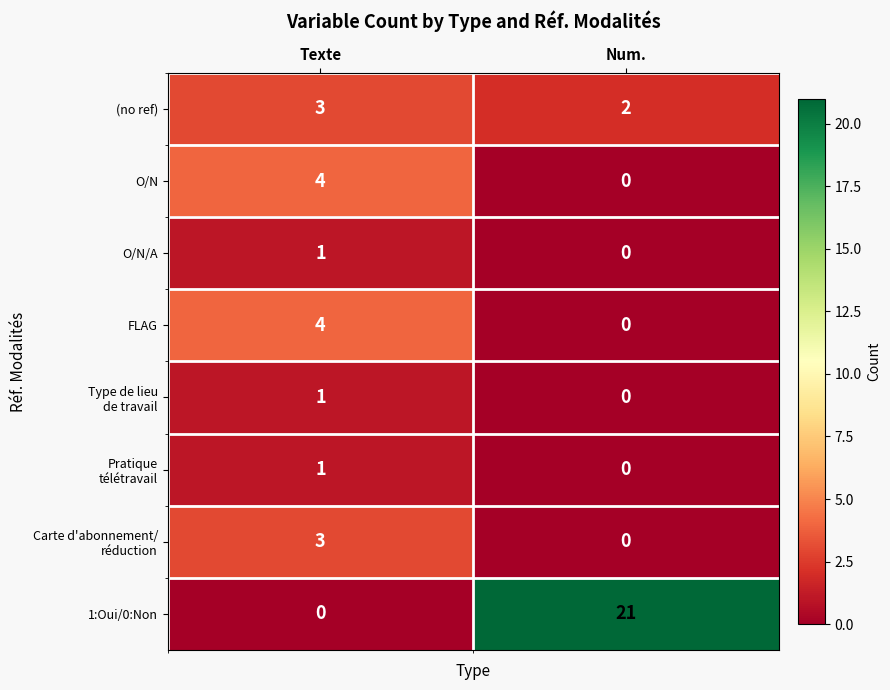

What is the maximum value shown in the chart?

21